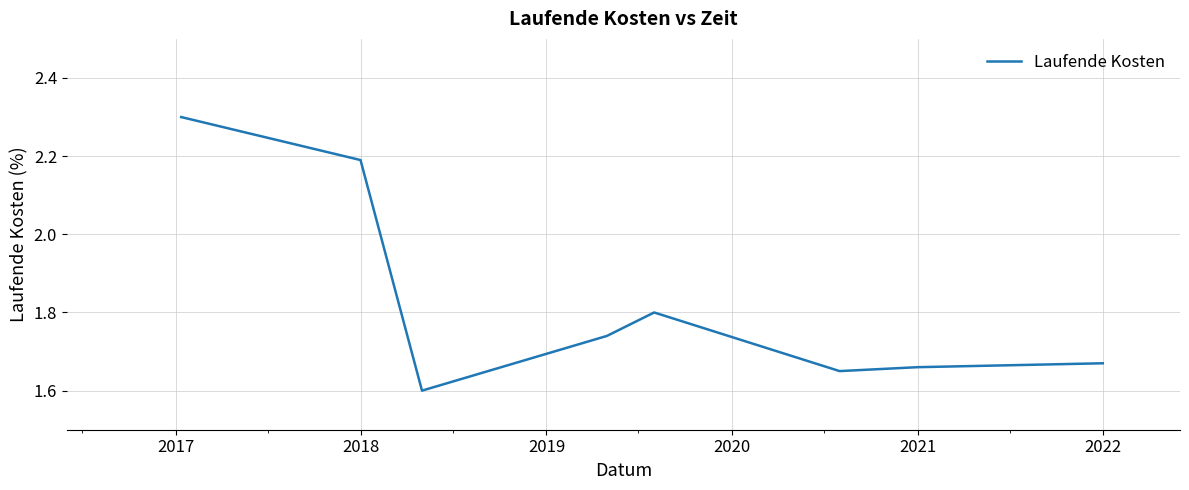

True or false: there are more than 2 points higher than both neighbors.

False